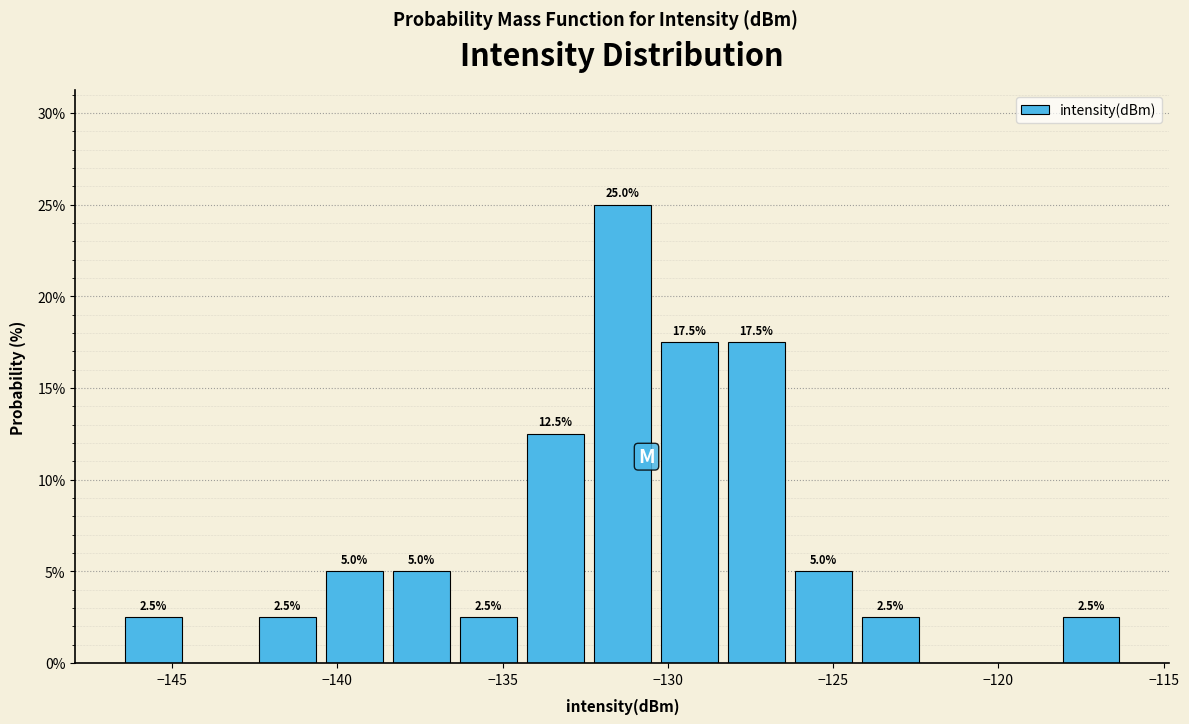

Which range on the x-axis has the tallest bar?

-132.5 to -130.5